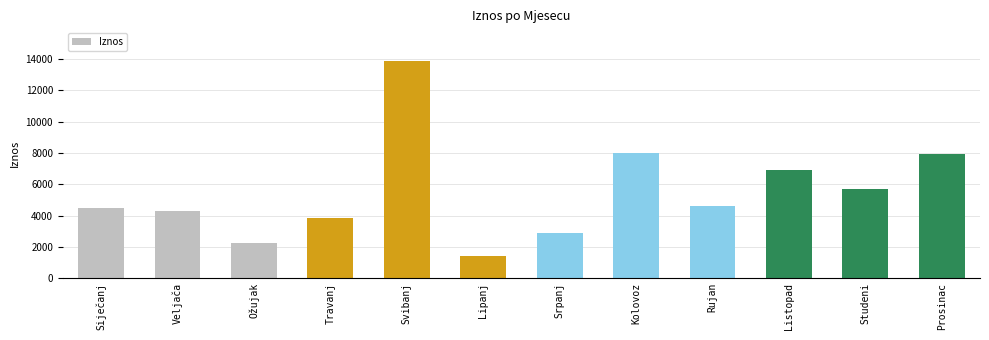

Which label corresponds to the largest value in the chart?

Svibanj